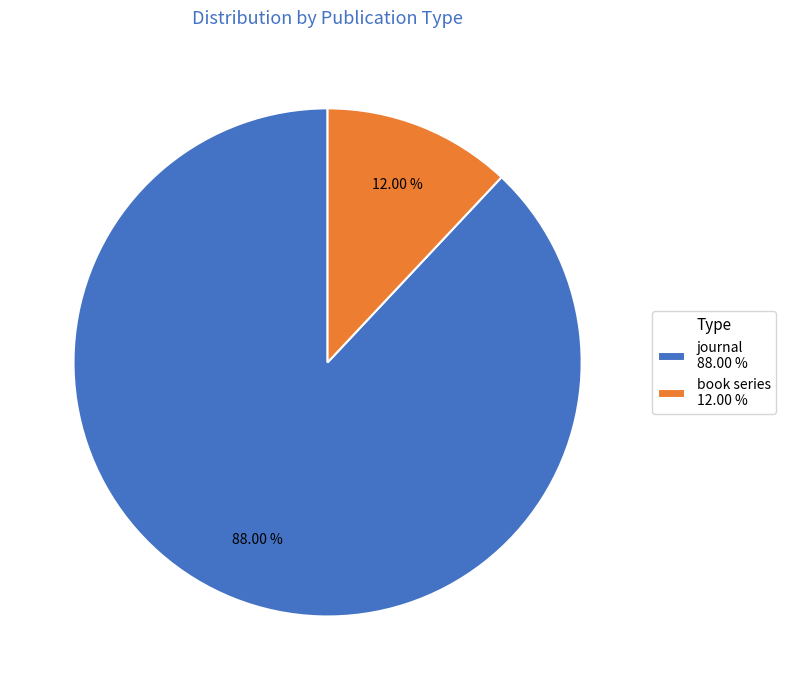

What is the largest slice in the pie chart?

journal